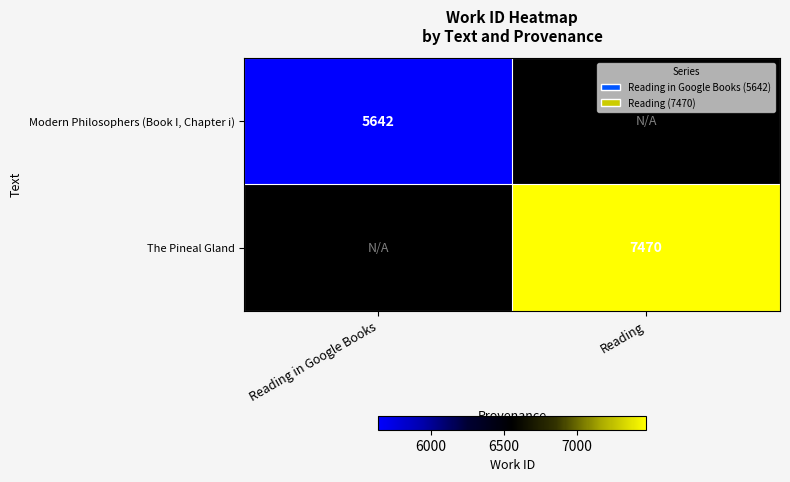

Is it true that Modern Philosophers (Book I, Chapter i) equals 5642 at Reading in Google Books?

True